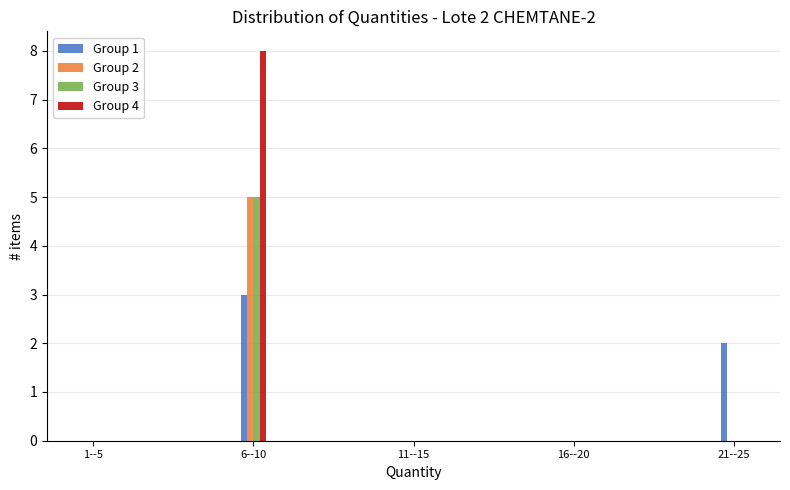

Reading left to right, extract all data points from this chart.

Group 1: 1--5=0	6--10=3	11--15=0	16--20=0	21--25=2
Group 2: 1--5=0	6--10=5	11--15=0	16--20=0	21--25=0
Group 3: 1--5=0	6--10=5	11--15=0	16--20=0	21--25=0
Group 4: 1--5=0	6--10=8	11--15=0	16--20=0	21--25=0